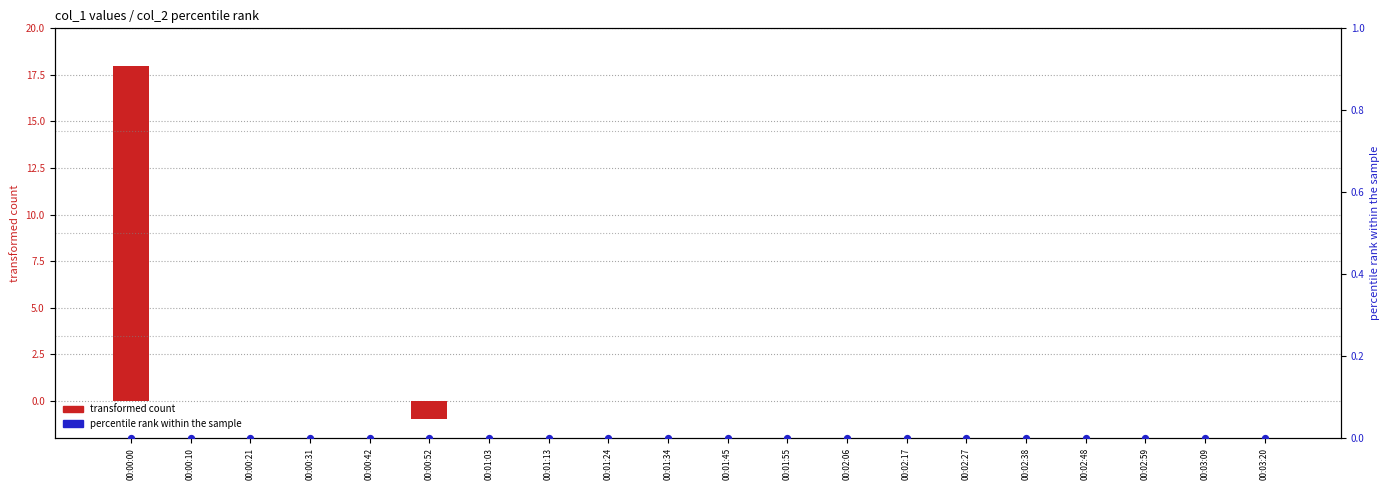

Which series contains the lowest Y value?

transformed count